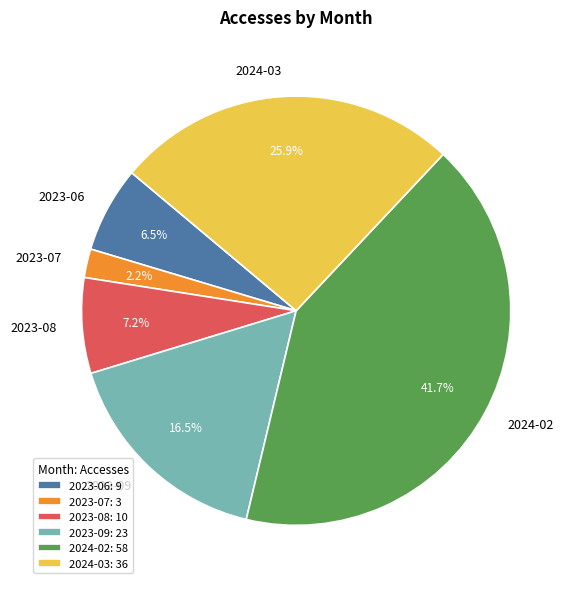

Which has a higher value, 2023-07 or 2023-08?

2023-08